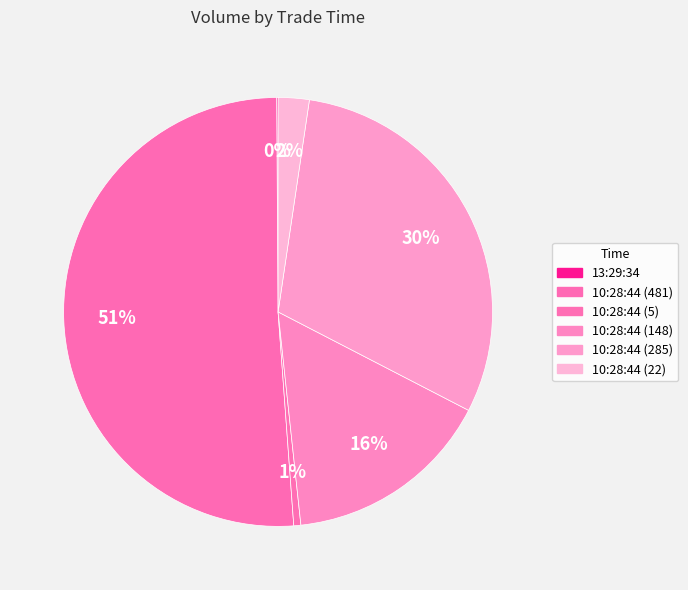

Is there any slice that represents more than half of the pie?

Yes